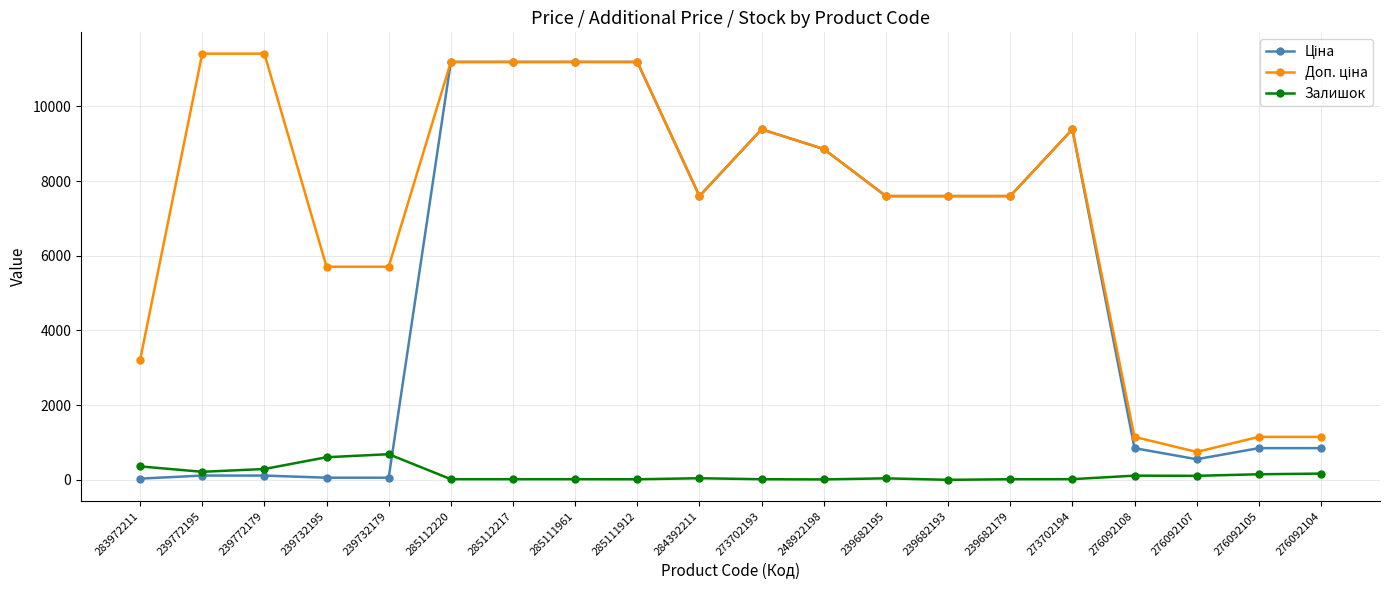

What is the maximum value shown in the chart?

11410.0